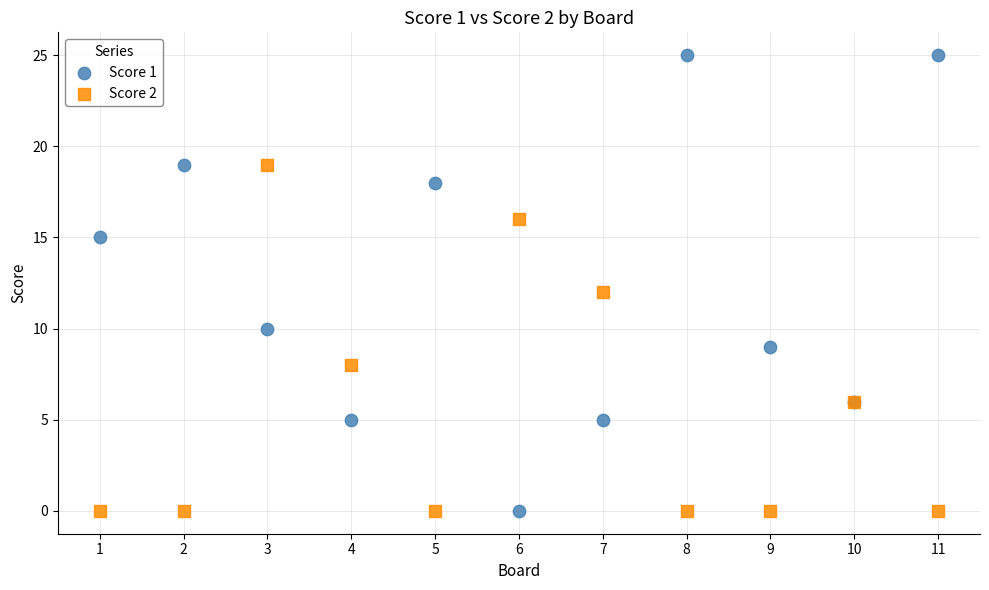

Which series has the largest Y range (max minus min)?

Score 1